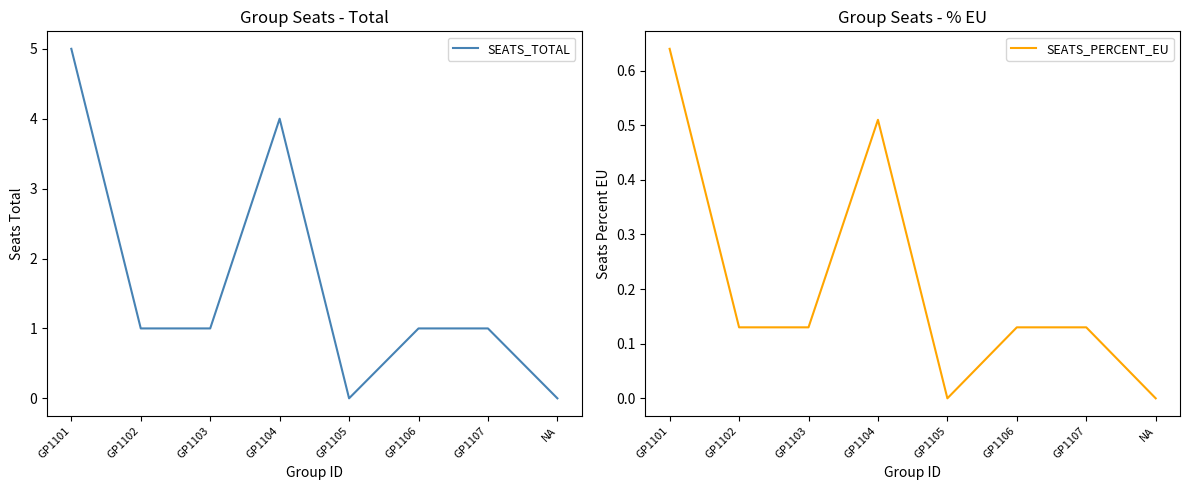

How many data points in SEATS_TOTAL are less than 1?

2